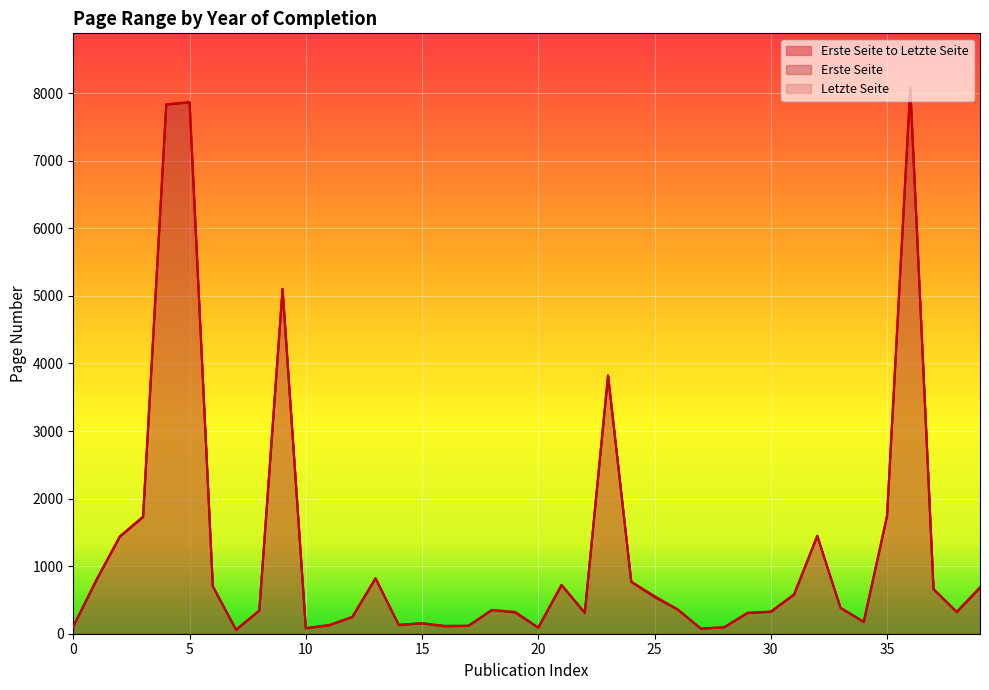

Reading left to right, transcribe all the data shown in this chart.

Erste Seite: 106	797	1436	1728	7833	7864	702	58	341	5099	79	125	245	820	129	155	109	117	349	315	90	720	307	3819	766	545	357	74	95	306	324	579	1446	381	175	1743	8077	659	321	681
Letzte Seite: 110	803	1441	1735	7837	7871	706	62	344	5105	85	128	250	822	132	155	117	119	352	325	93	724	314	3826	771	558	360	76	97	311	329	582	1451	385	178	1747	8079	662	326	688